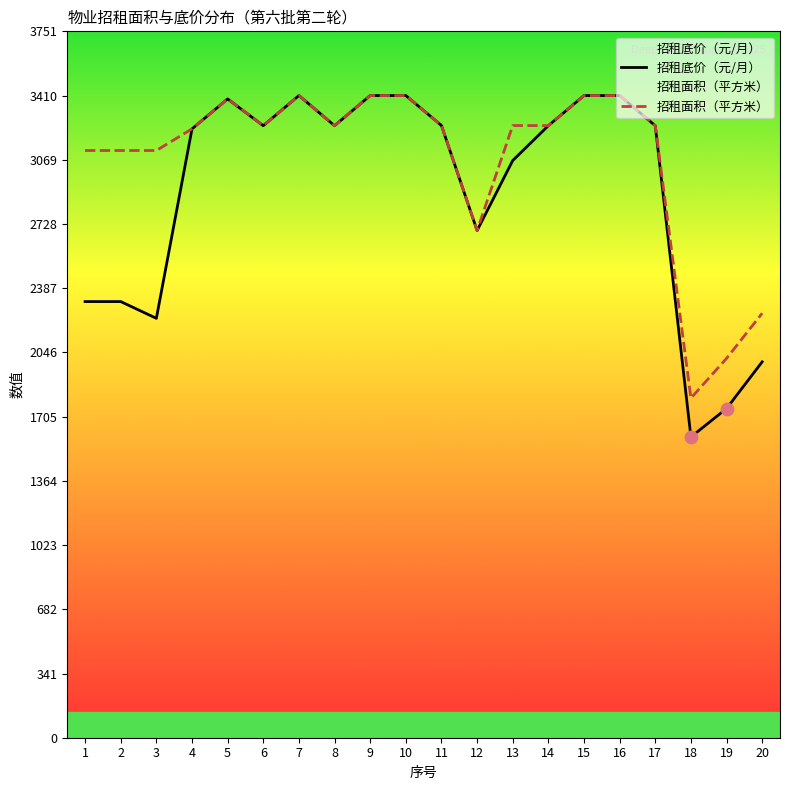

At which category is the sum across all series the highest?

7